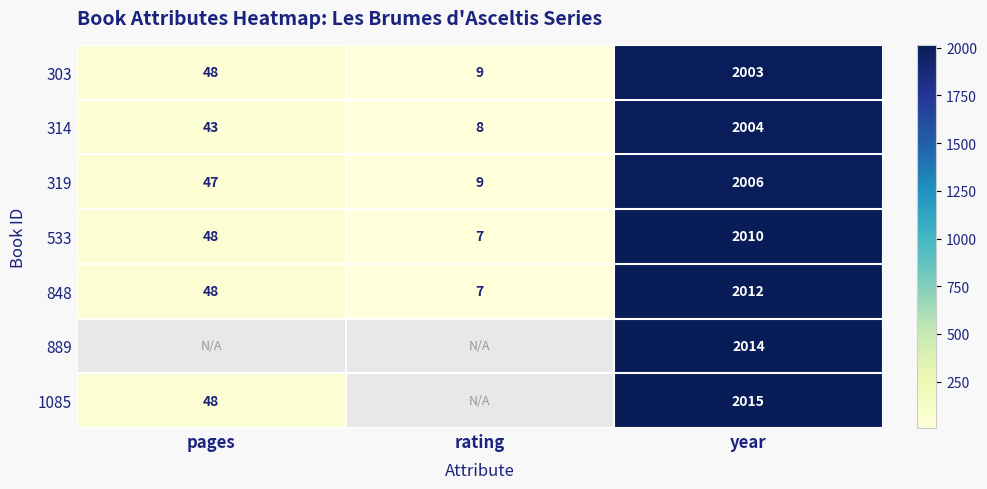

At which label is 314 closest to 1006?

pages